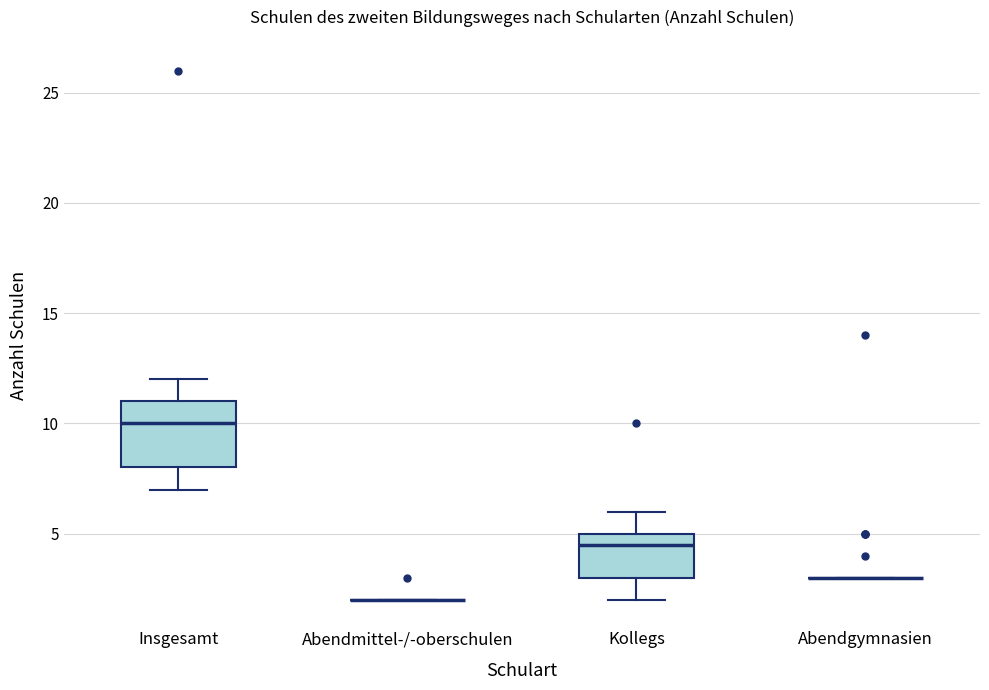

Reading left to right, transcribe this box plot: for each box, give where its median line is, the range the box spans, and where its two whiskers end, as read against the y-axis. The values are not printed on the chart, so give them approximately, as read against the axis.

Insgesamt: median 10.0, box 8.0 to 11.0, whiskers 7.0 to 12.0
Abendmittel-/-oberschulen: box collapsed to a line at 2.0, whiskers 2.0 to 2.0
Kollegs: median 4.5, box 3.0 to 5.0, whiskers 2.0 to 6.0
Abendgymnasien: box collapsed to a line at 3.0, whiskers 3.0 to 3.0